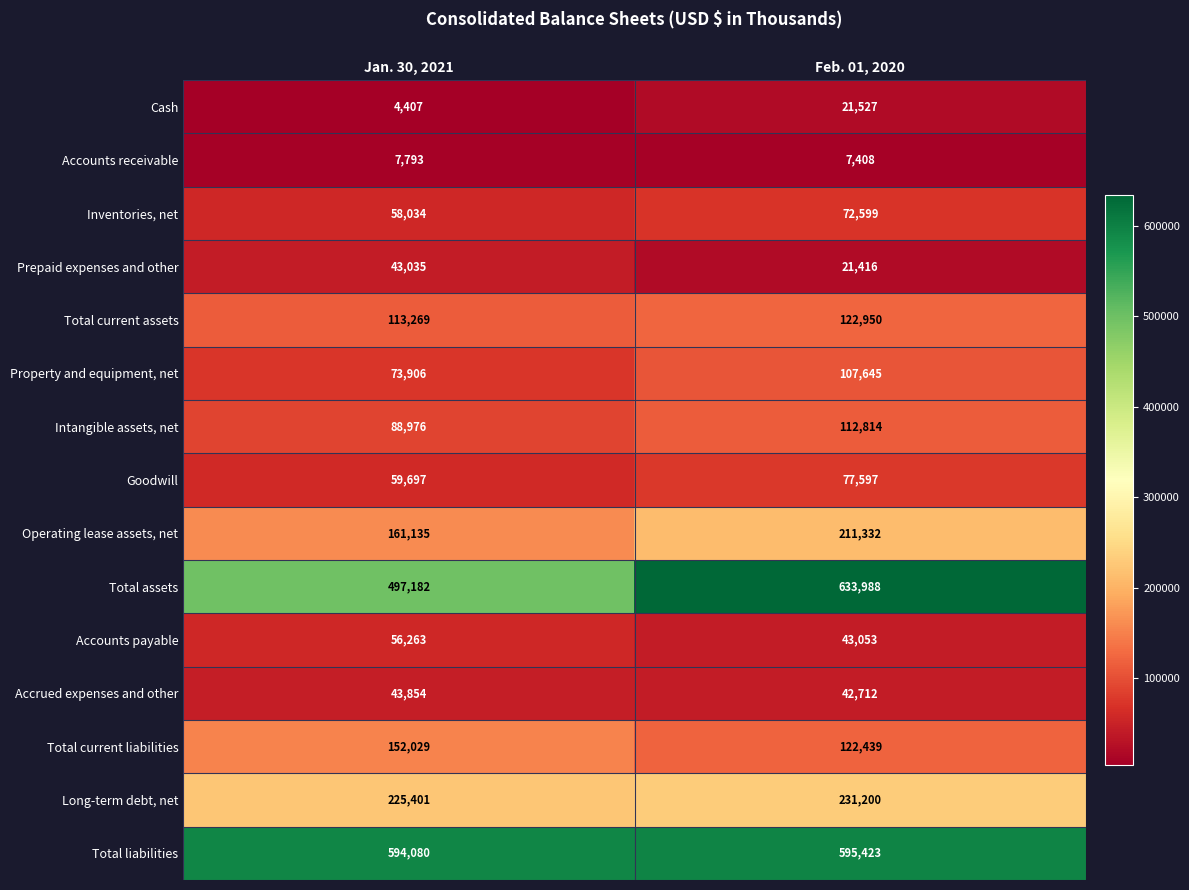

Where is Intangible assets, net nearest to the value 100895?

Jan. 30, 2021